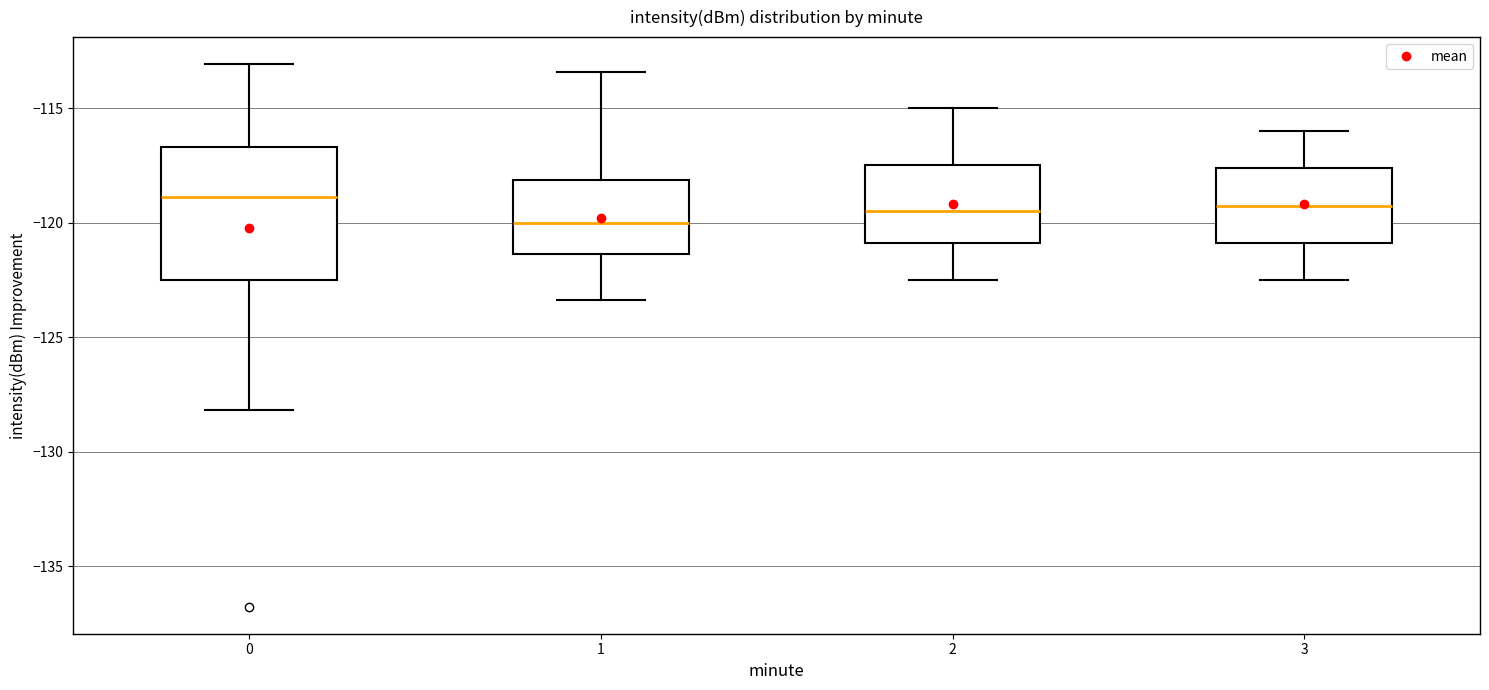

Which box's median line is the lowest?

1